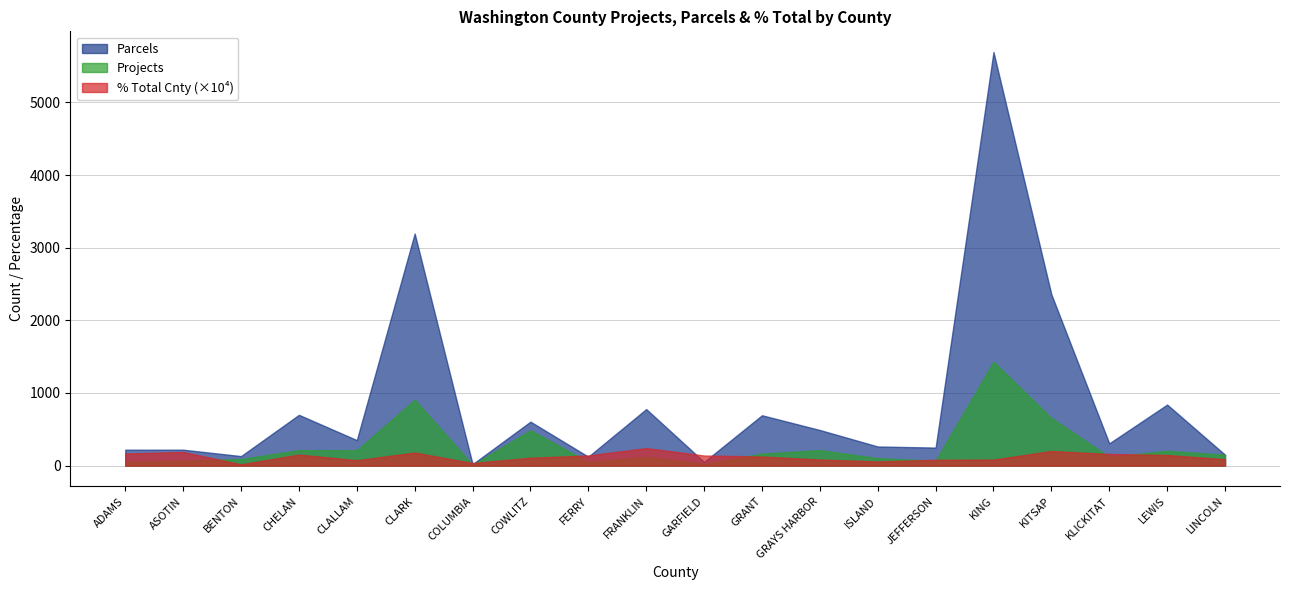

Between FRANKLIN and LEWIS, which series saw the biggest shift?

Projects